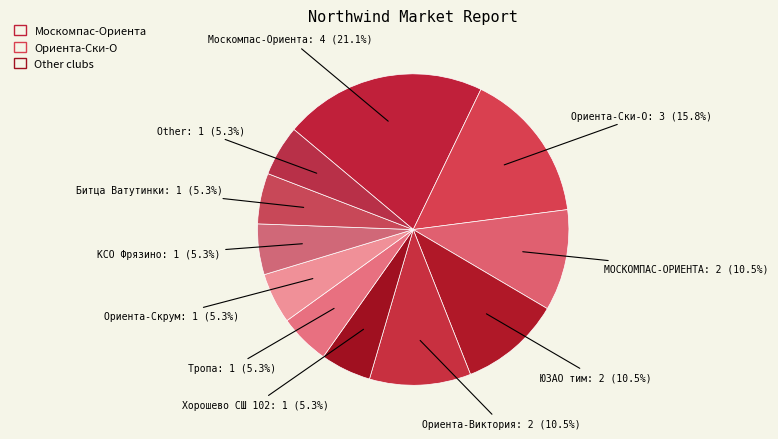

What is the largest slice in the pie chart?

Москомпас-Ориента